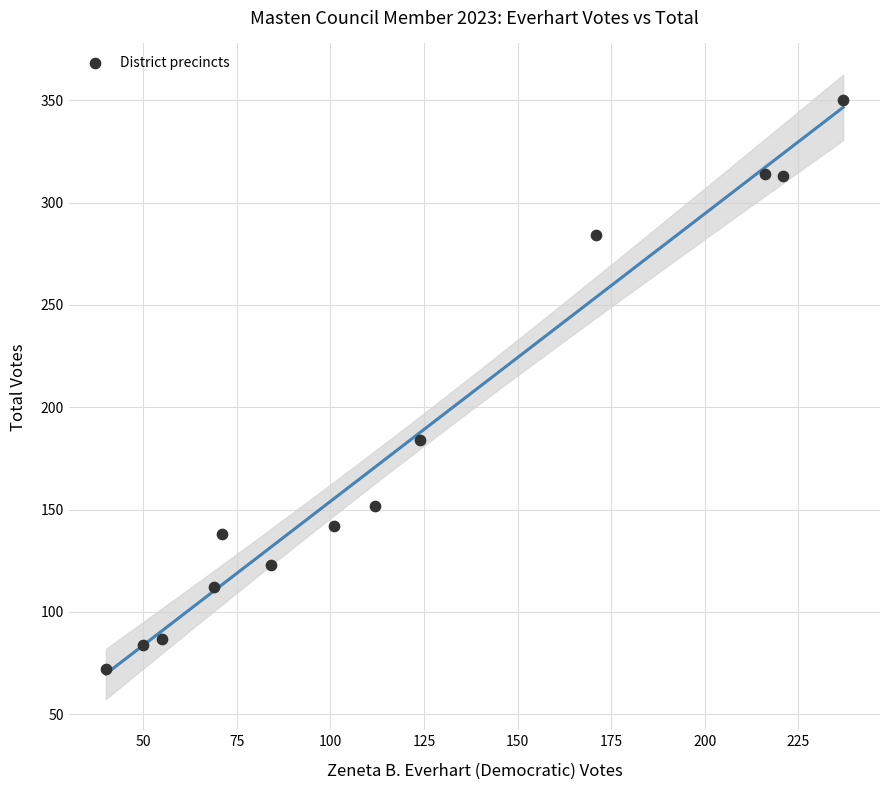

What Y value in the scatter plot is closest to 211?

184